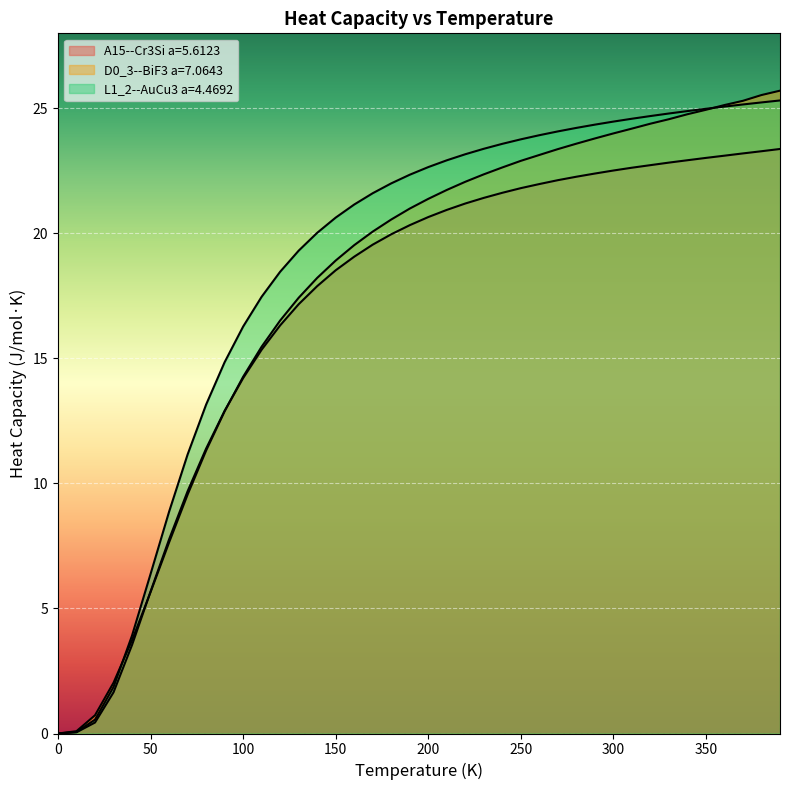

True or false: L1_2--AuCu3 a=4.4692 and D0_3--BiF3 a=7.0643 intersect in this chart.

True